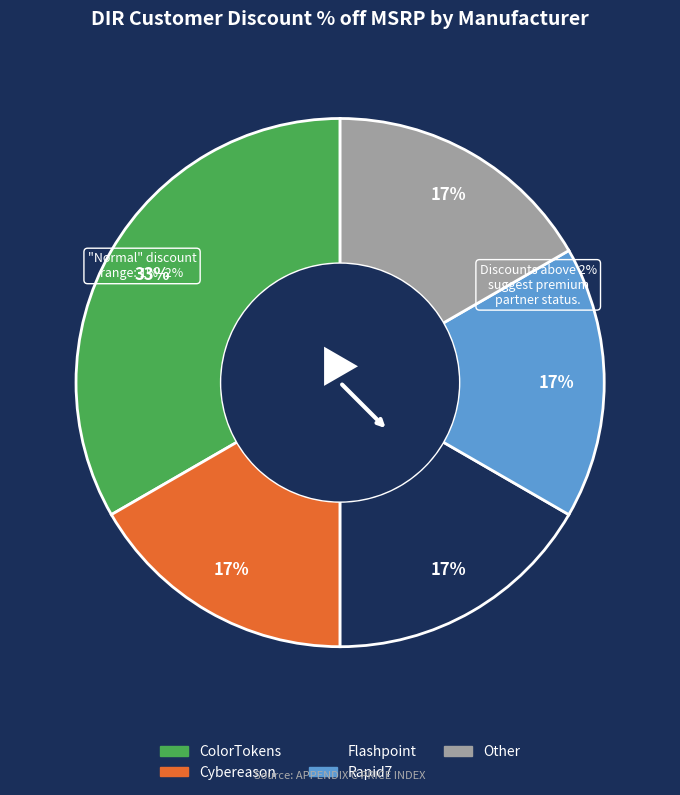

To the nearest percent, what percentage of the pie is Flashpoint?

17%